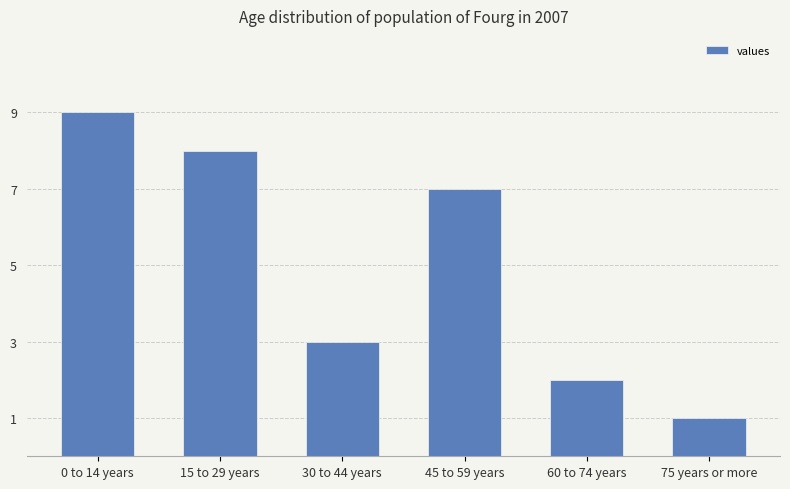

What is the label of the 2nd bar from the left?

15 to 29 years